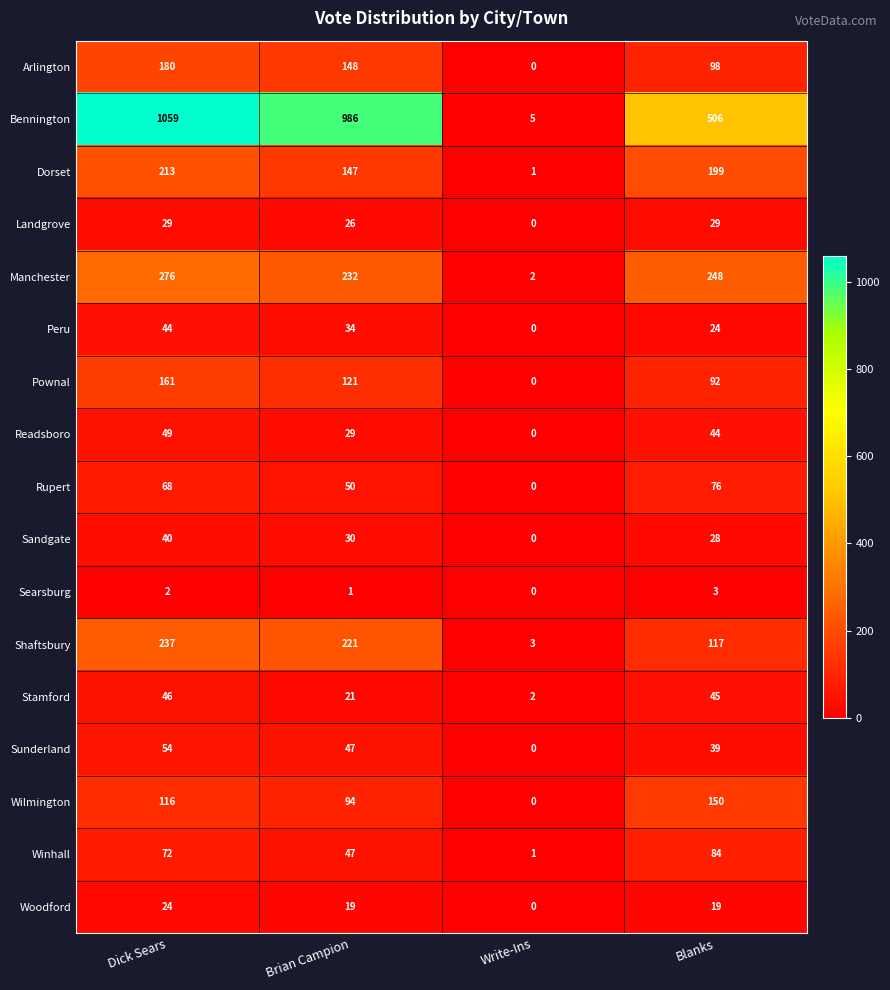

The value of Pownal at Write-Ins is 0. True or false?

True